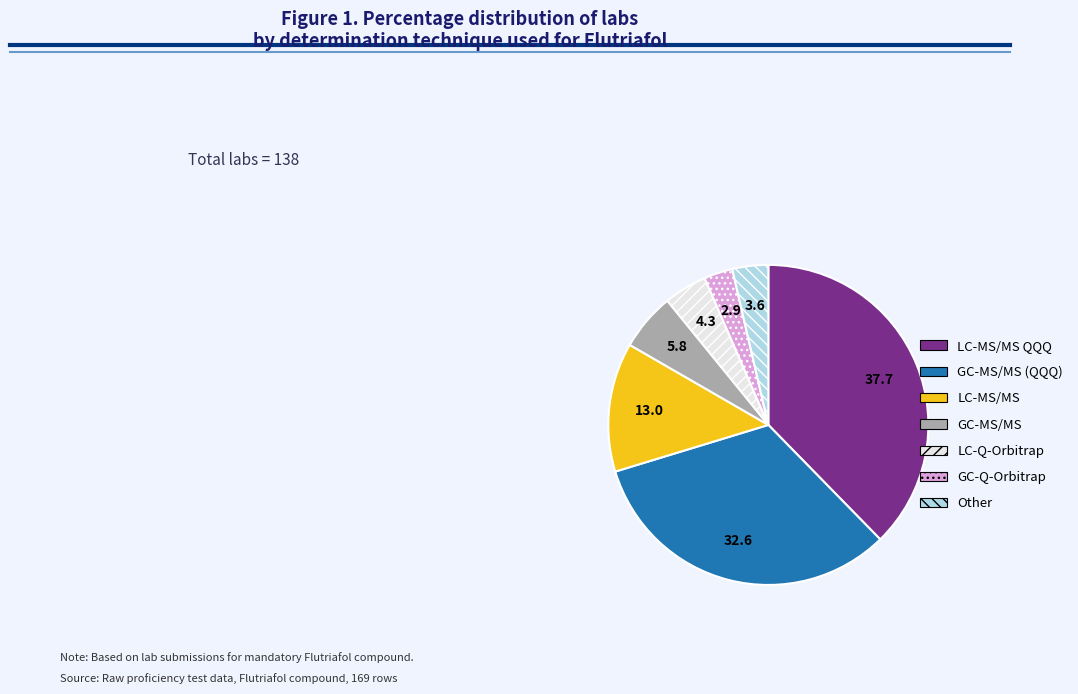

How many segments does this pie chart have?

7